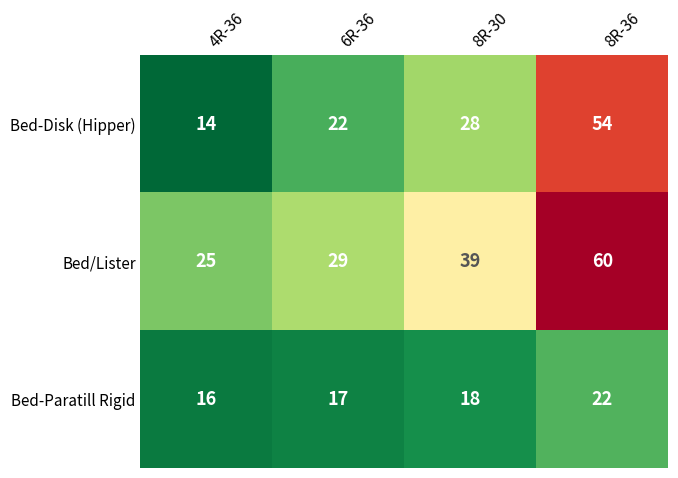

At which label is Bed/Lister closest to 42?

8R-30